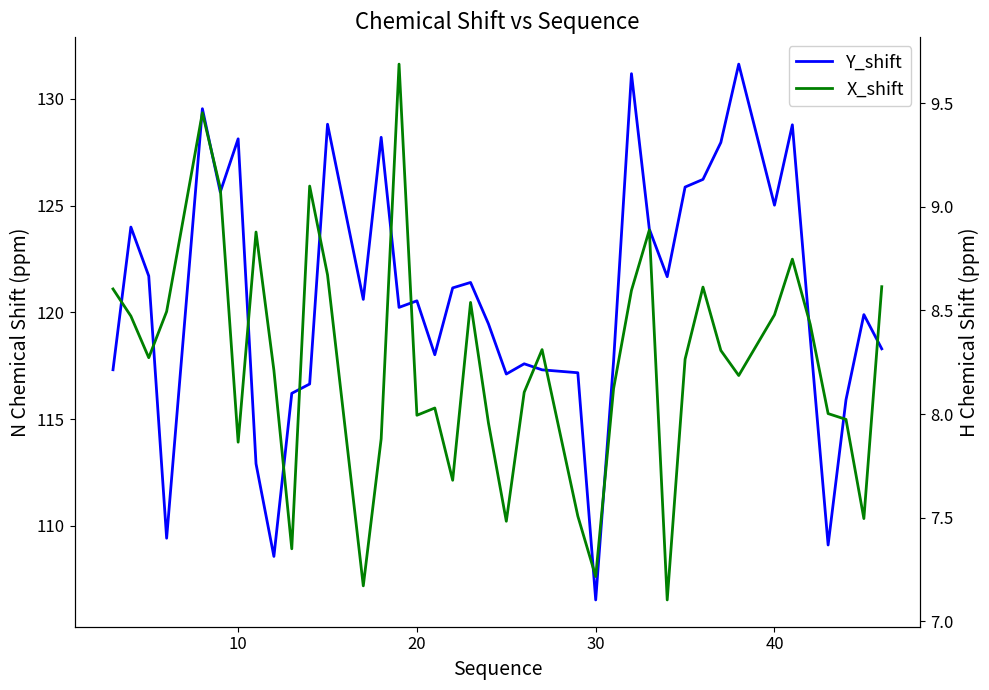

Is this an area chart (filled region under the line)?

No